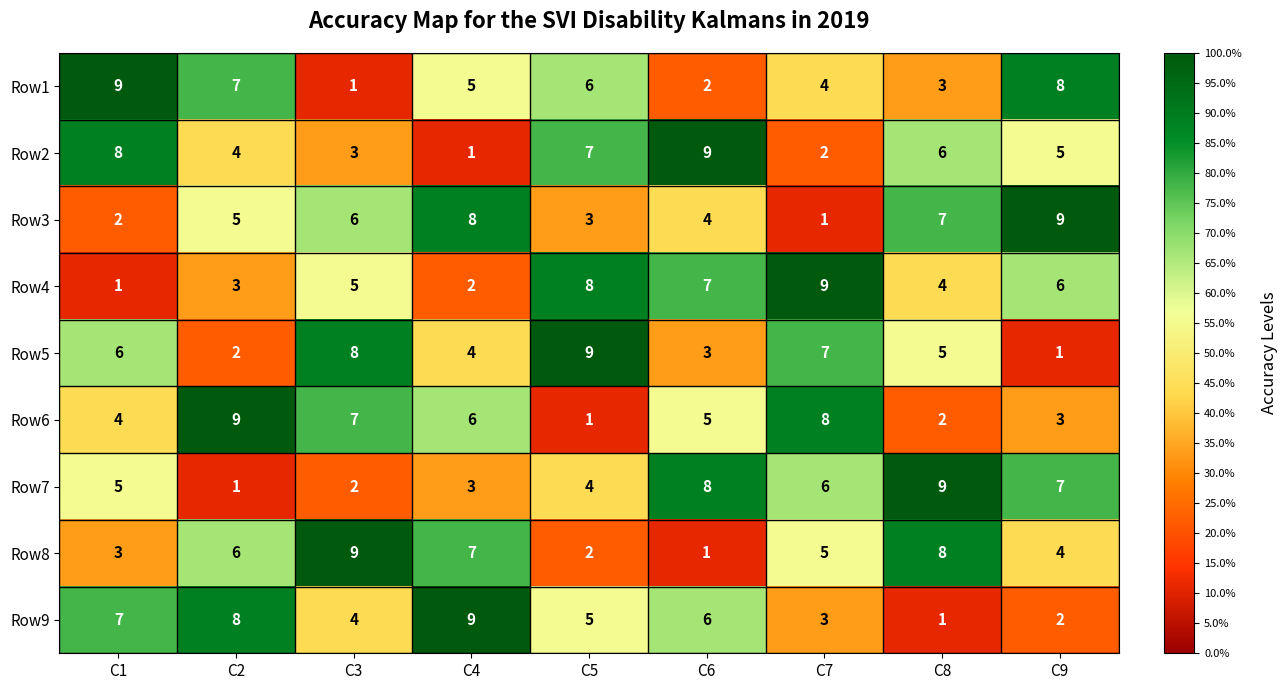

Is the value of Row2 at C9 greater than the value of Row1 at C8?

Yes